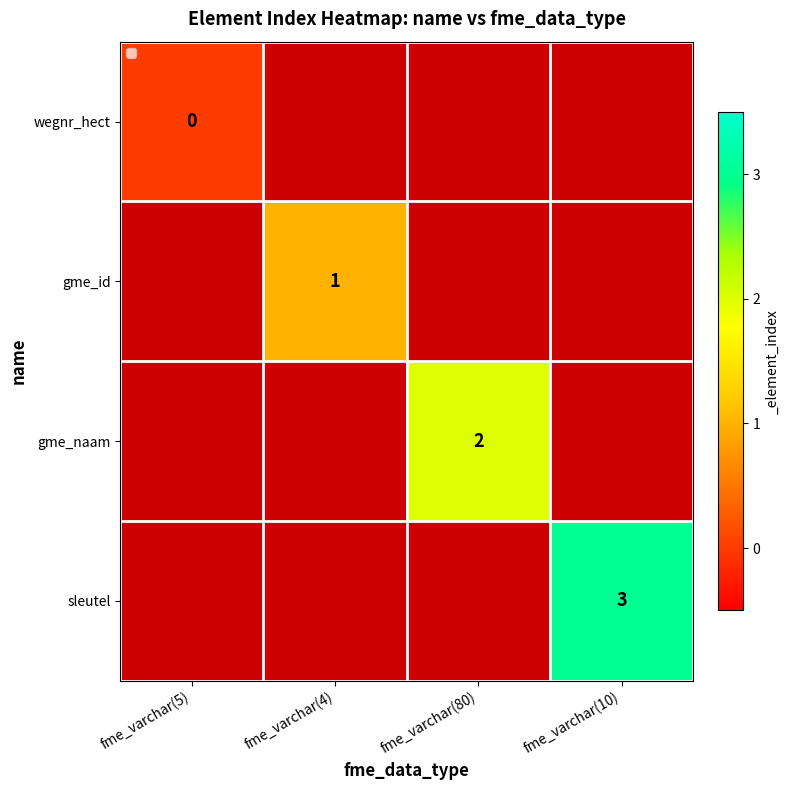

The value of gme_id at fme_varchar(4) is 2. True or false?

False